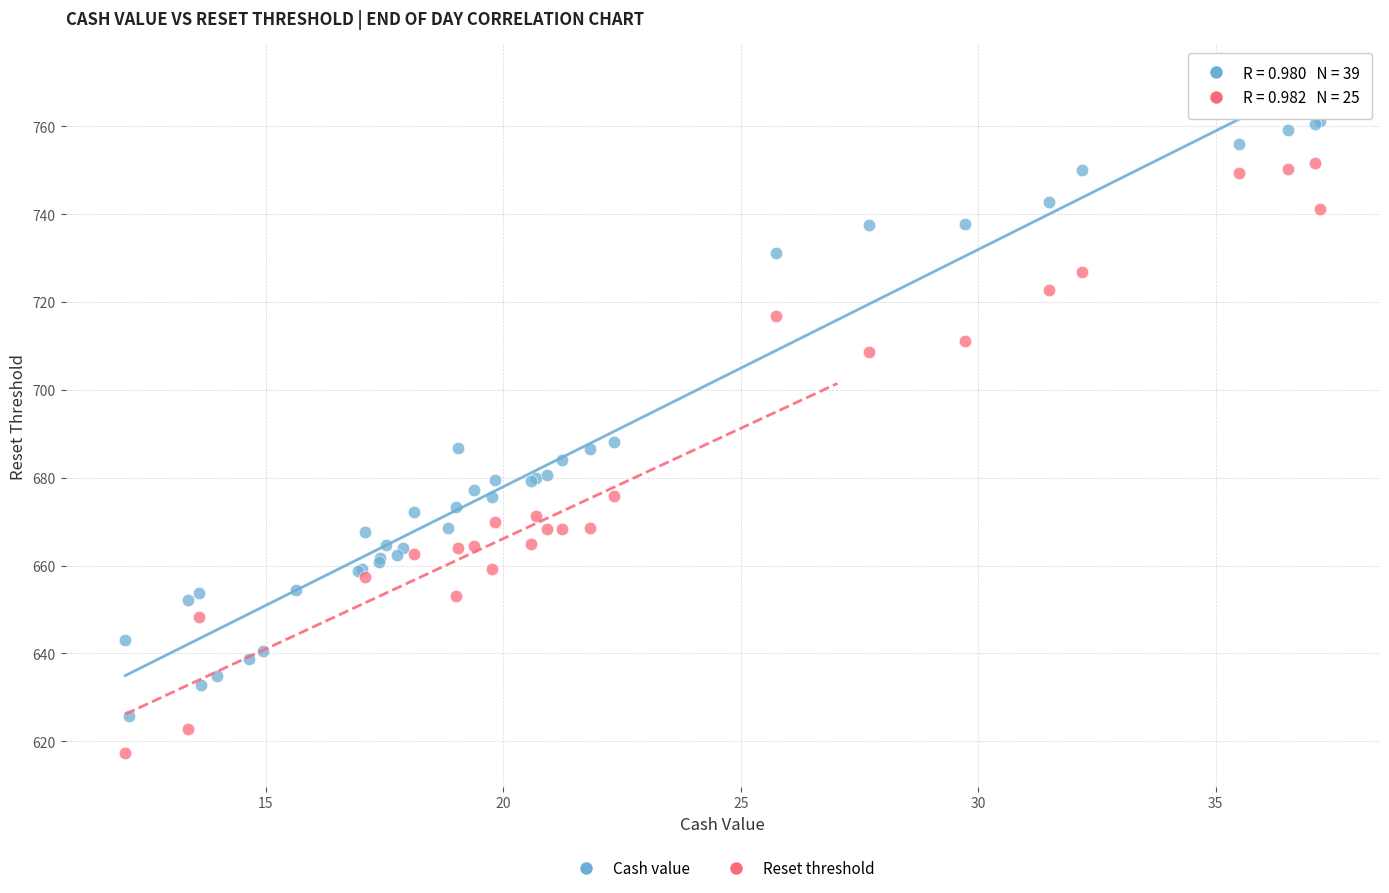

Which series reaches the maximum Y coordinate?

Cash value